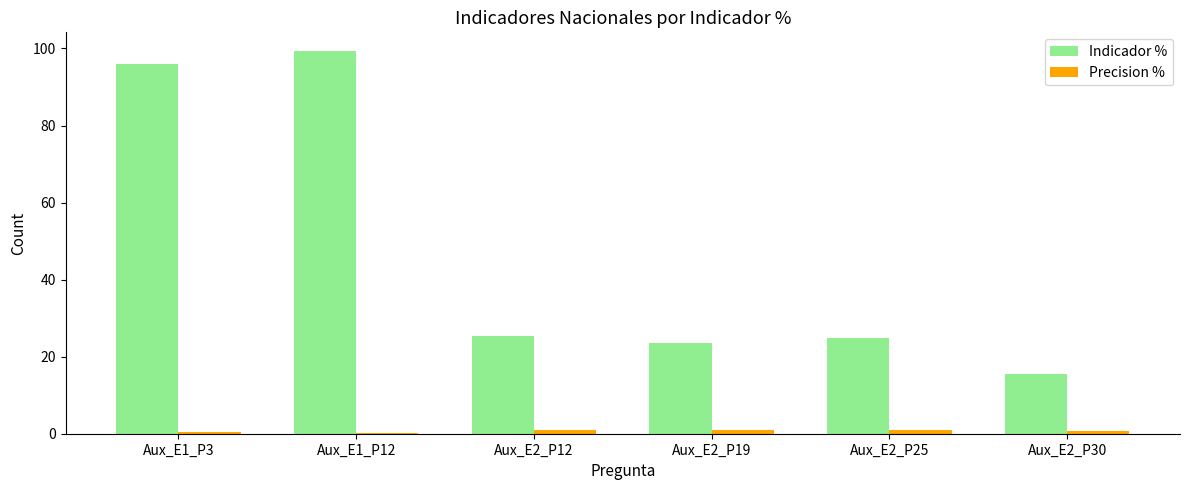

What is the maximum value for Indicador %?

99.2